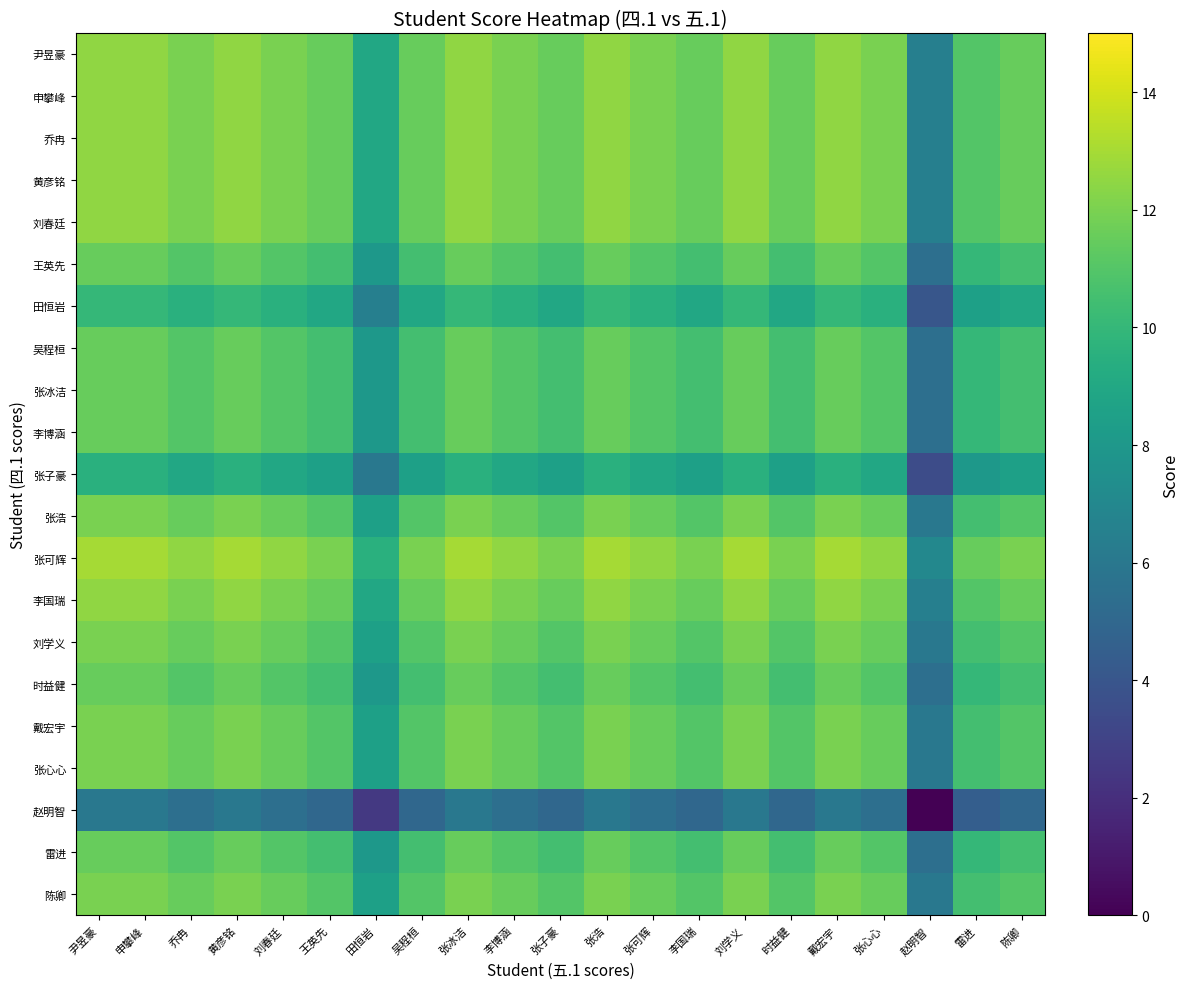

What is the total value across all series at 李博涵?

232.0